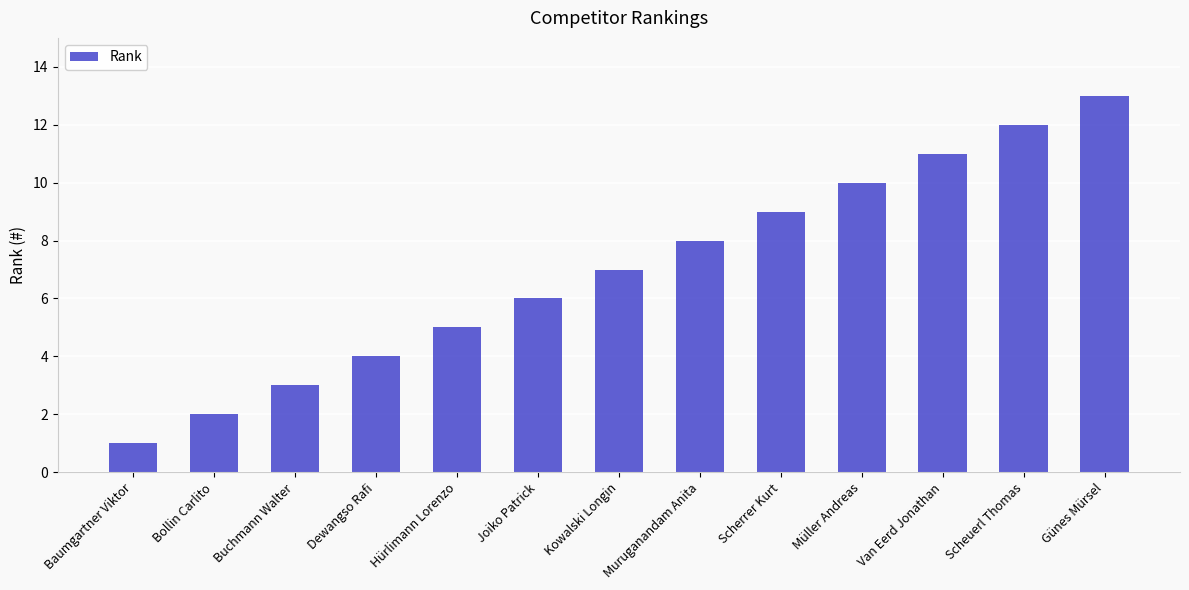

Reading left to right, transcribe all the data shown in this chart.

Baumgartner Viktor=1	Bollin Carlito=2	Buchmann Walter=3	Dewangso Rafi=4	Hürlimann Lorenzo=5	Joiko Patrick=6	Kowalski Longin=7	Muruganandam Anita=8	Scherrer Kurt=9	Müller Andreas=10	Van Eerd Jonathan=11	Scheuerl Thomas=12	Günes Mürsel=13